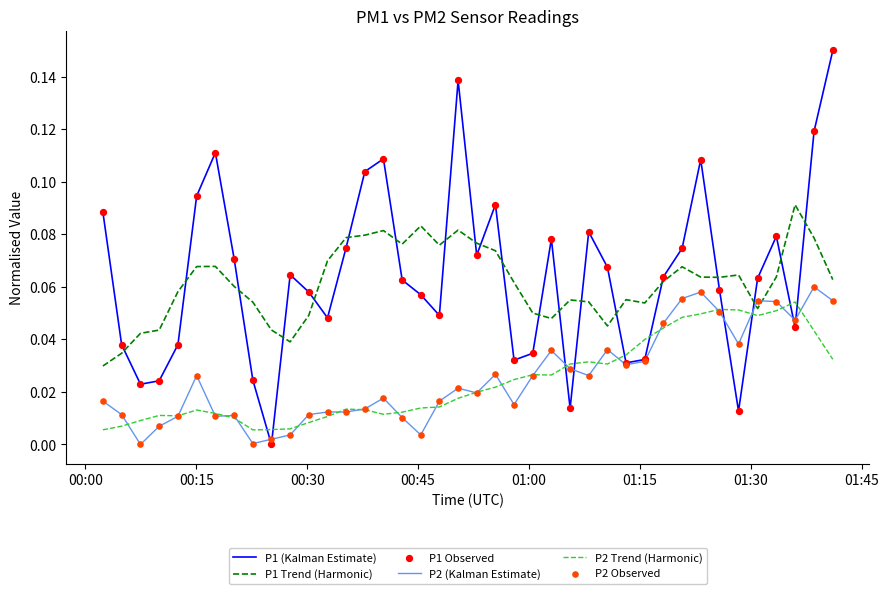

At how many categories does at least one series exceed 0?

40